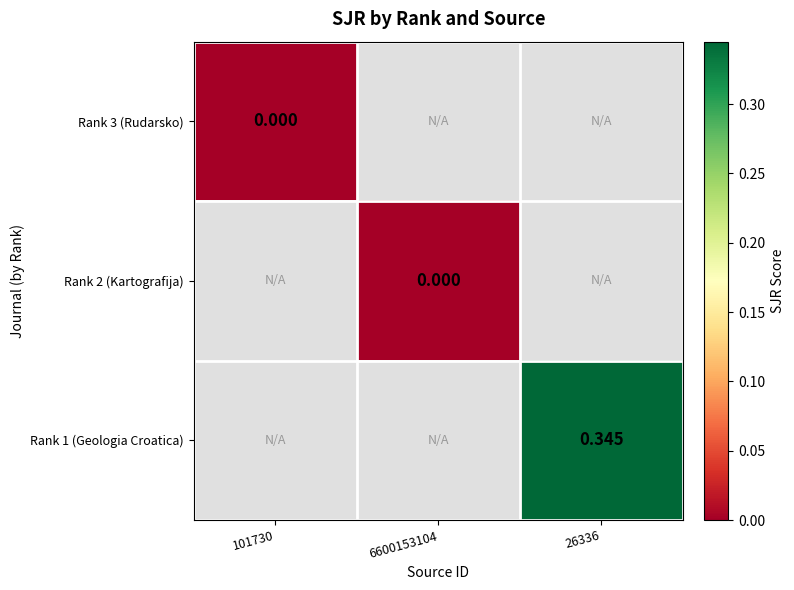

List the labels in order of Rank 3 (Rudarsko) value, largest first.

101730, 6600153104, 26336